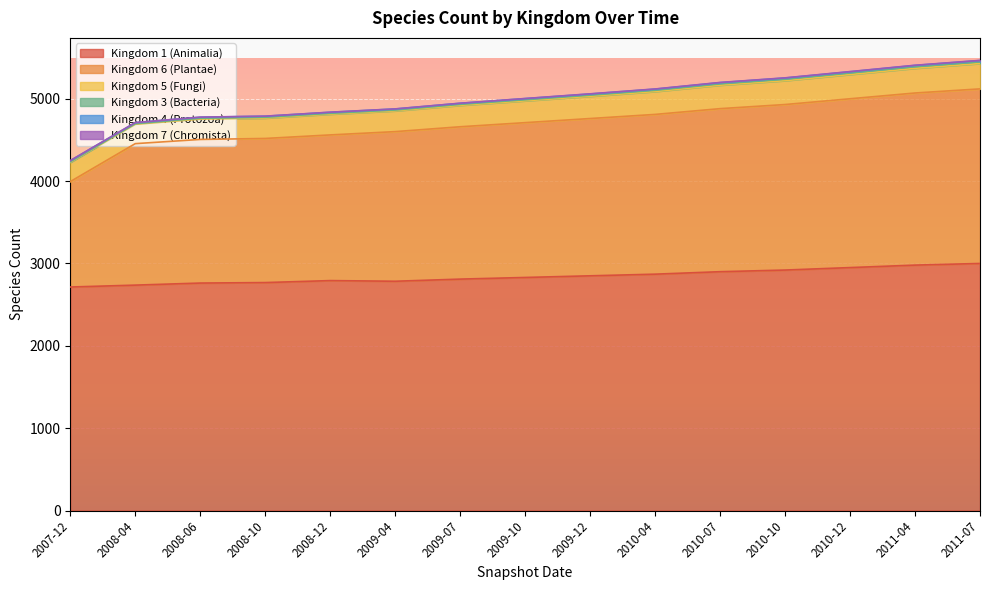

True or false: Kingdom 1 (Animalia) and Kingdom 6 (Plantae) cross at least once.

False